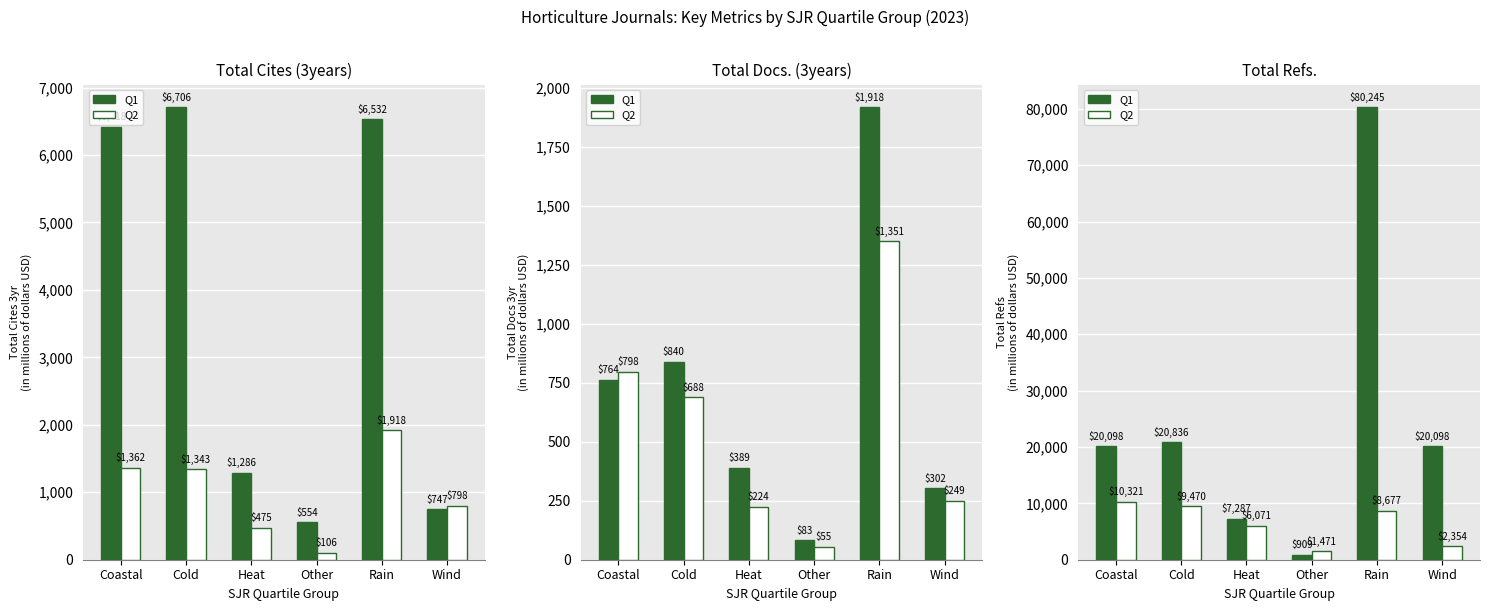

The value of Q2 at Wind is 3419. True or false?

False